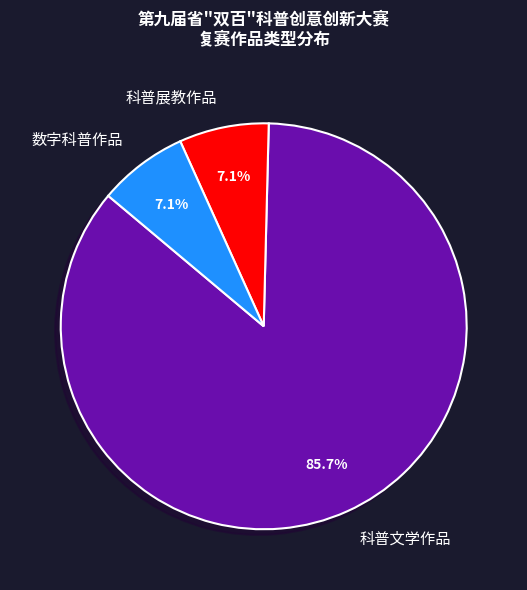

To the nearest percent, what is the average slice percentage?

33%